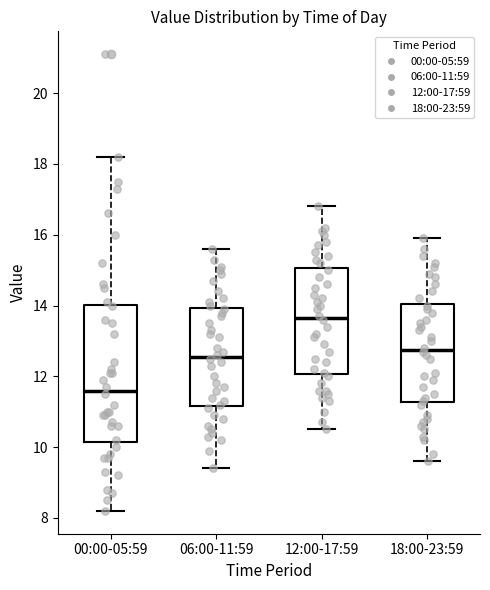

Reading left to right, read every box against the y-axis: the position of its median line, the range the box covers, and the ends of its whiskers. The values are not printed on the chart, so give them approximately, as read against the axis.

00:00-05:59: median 11.6, box 10.2 to 14.0, whiskers 8.2 to 18.2
06:00-11:59: median 12.6, box 11.2 to 14.0, whiskers 9.4 to 15.6
12:00-17:59: median 13.6, box 12.0 to 15.0, whiskers 10.6 to 16.8
18:00-23:59: median 12.8, box 11.2 to 14.0, whiskers 9.6 to 16.0